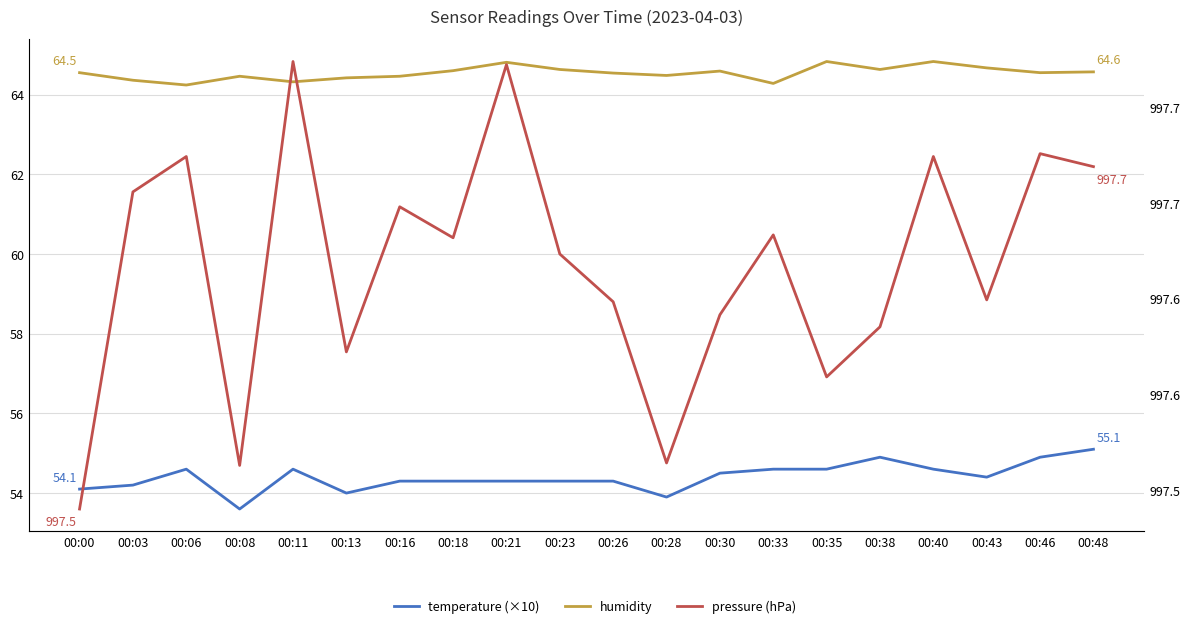

List the labels in order of pressure (hPa) value, largest first.

00:11, 00:21, 00:46, 00:06, 00:40, 00:48, 00:03, 00:16, 00:33, 00:18, 00:23, 00:43, 00:26, 00:30, 00:38, 00:13, 00:35, 00:28, 00:08, 00:00